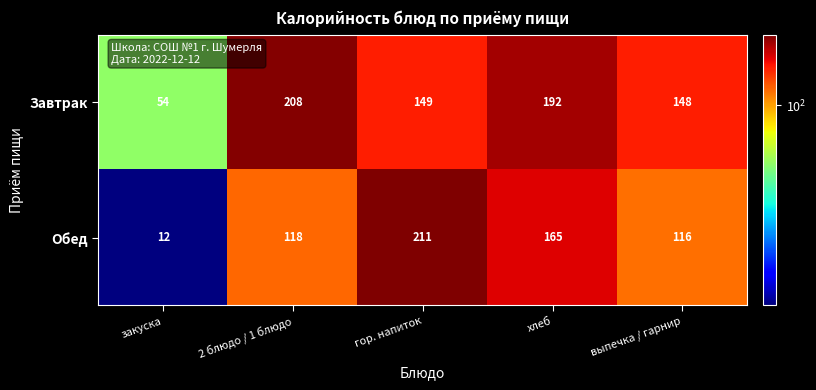

List the series in order of their overall mean, lowest first.

Обед, Завтрак